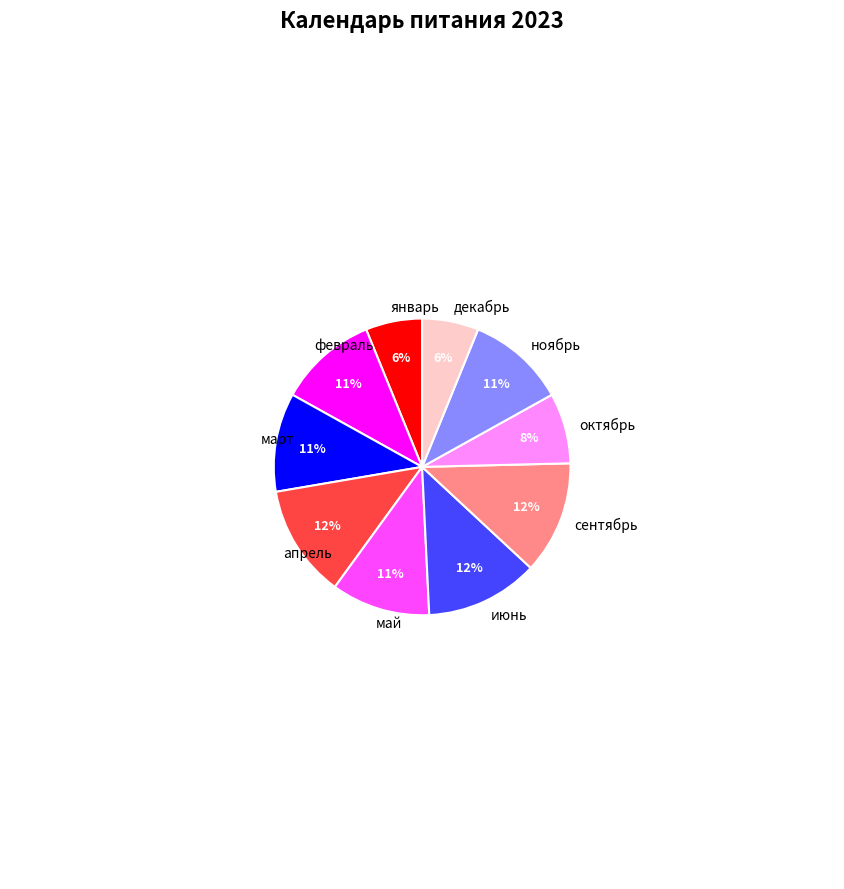

How many slices are in this pie chart?

10